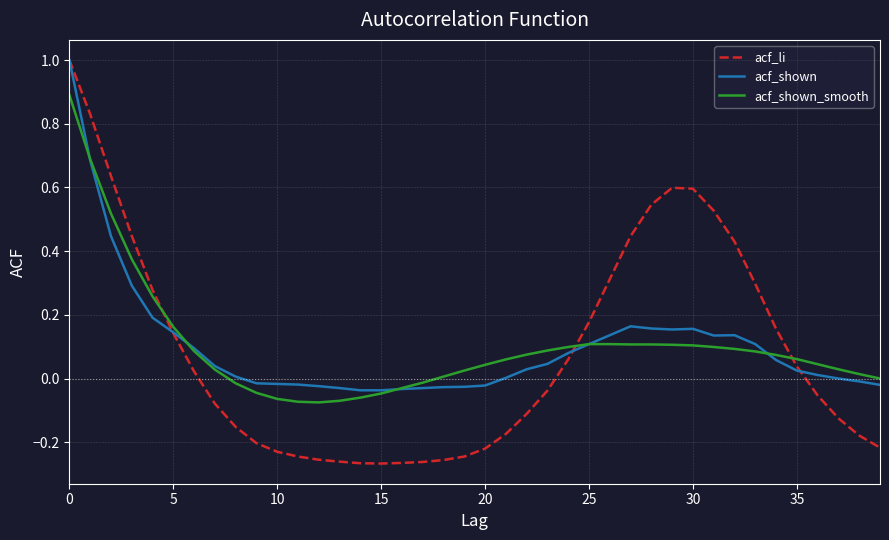

How many lines are shown in the chart?

3